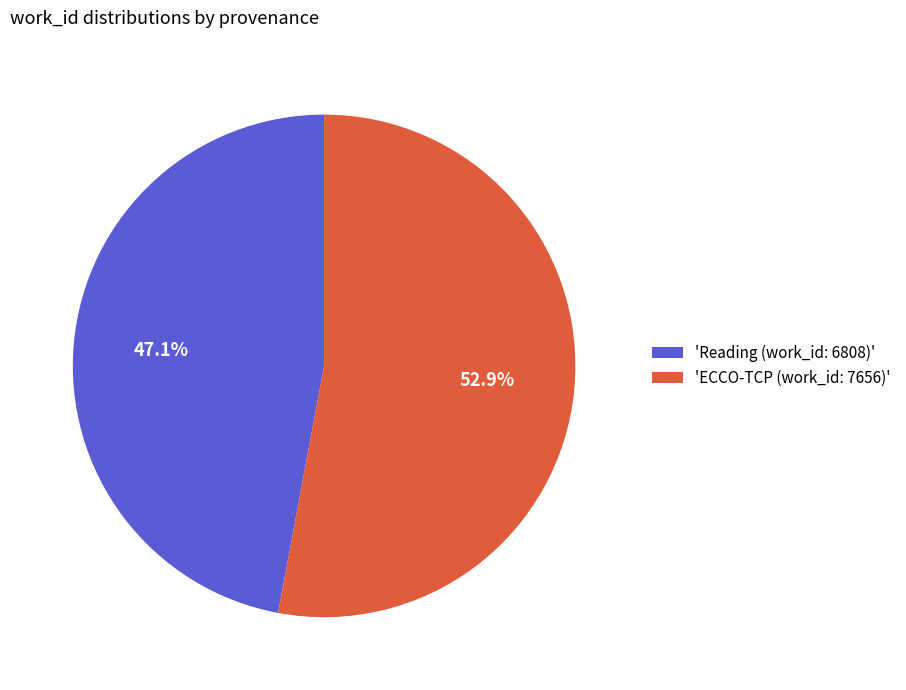

Which category has the smallest portion of the pie?

'Reading (work_id: 6808)'